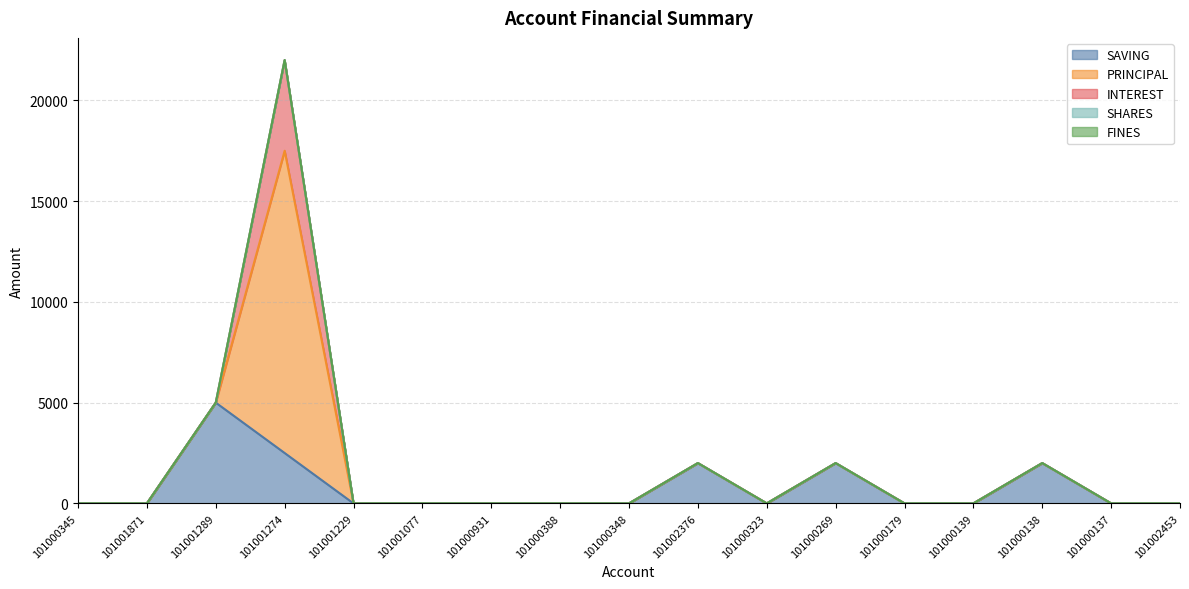

True or false: FINES and PRINCIPAL intersect in this chart.

False